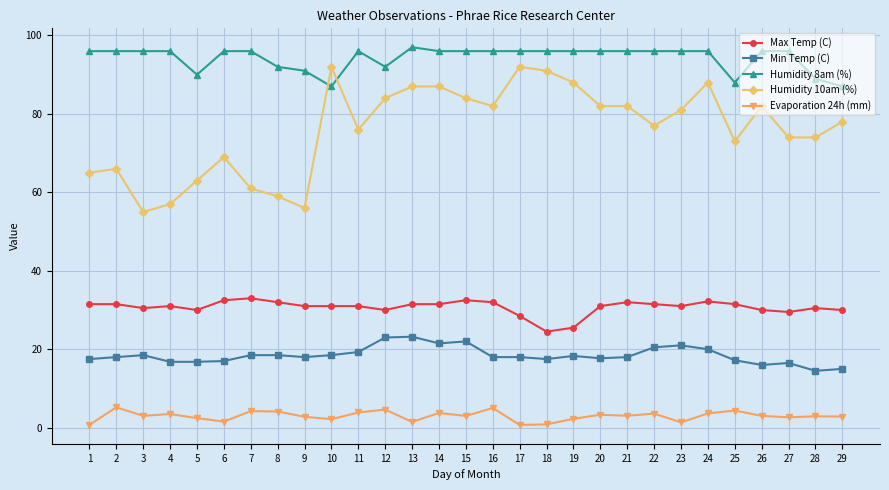

What is the total value across all series at 8?

205.6